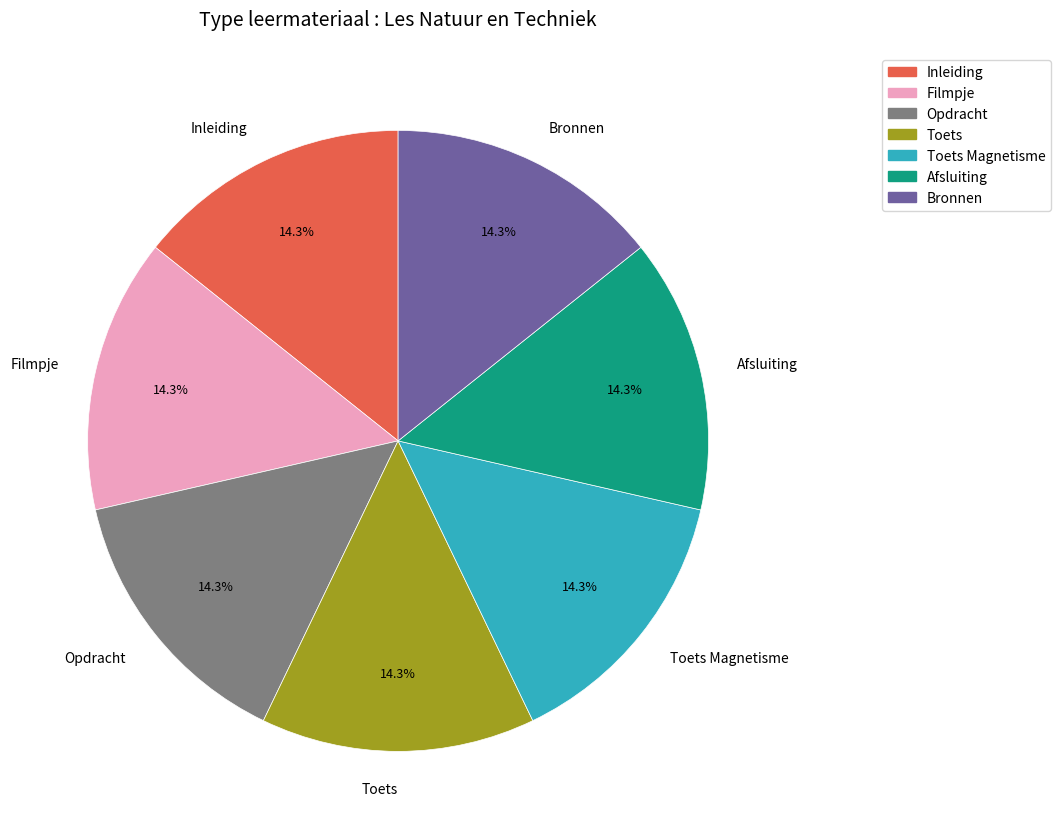

Approximately how many times larger is the value at Afsluiting compared to Inleiding?

1.0